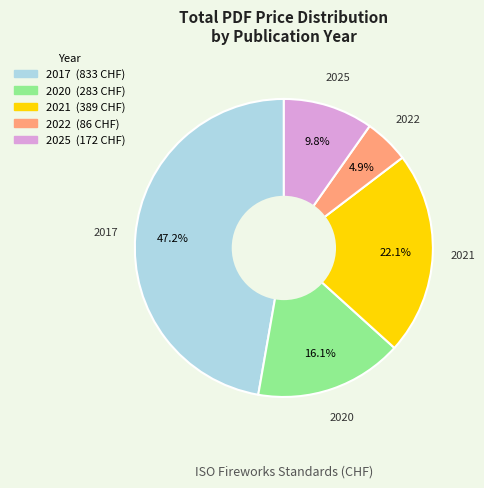

Does any single category account for the majority?

No